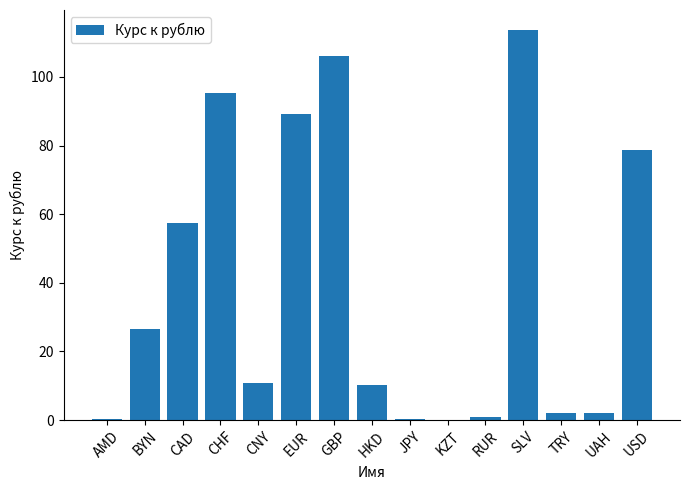

What is the sum of the values at EUR and USD?

167.9